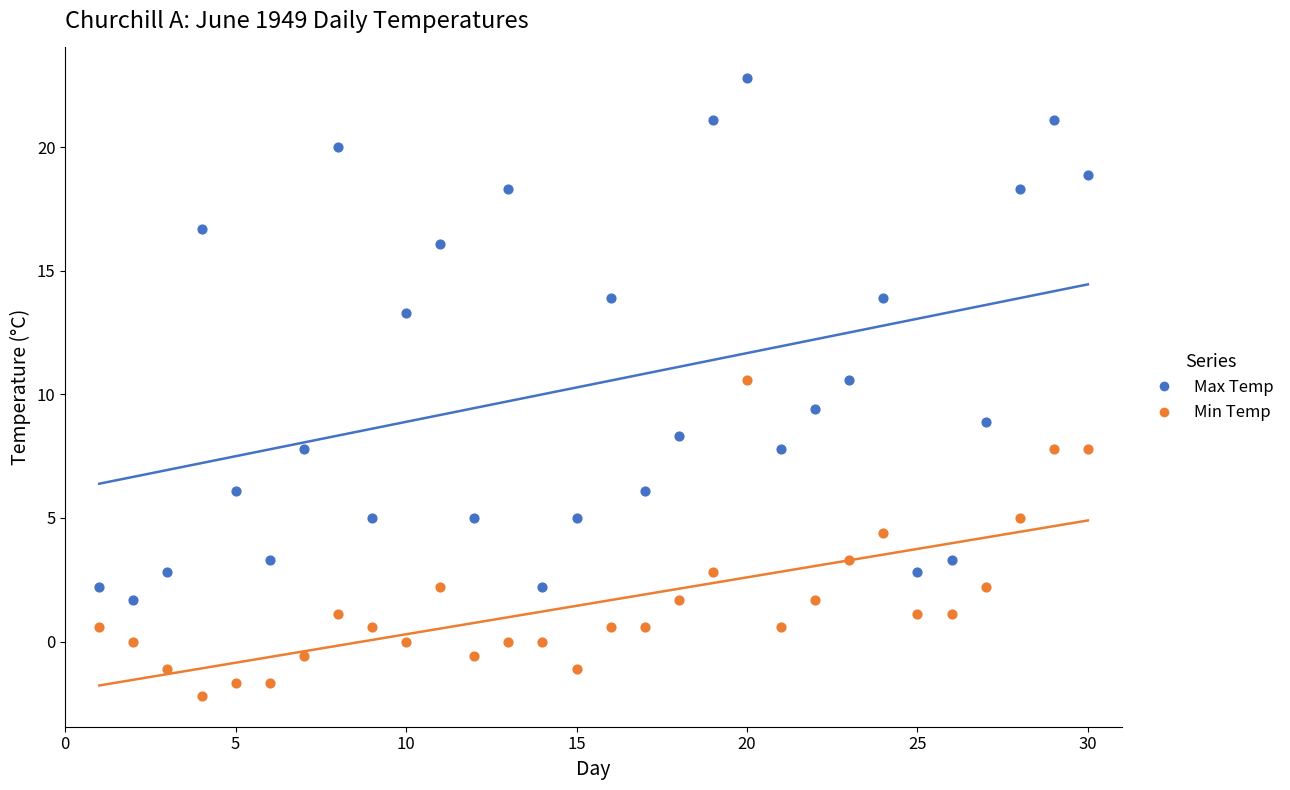

In the Min Temp series, what Y value is closest to 4?

4.4